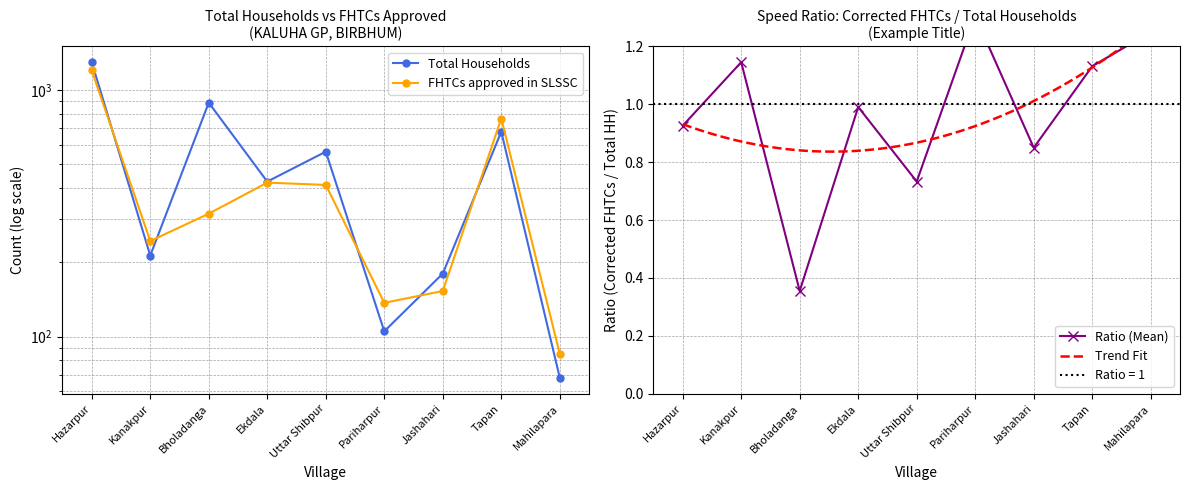

The value of FHTCs approved in SLSSC at Mahilapara is 85. True or false?

True